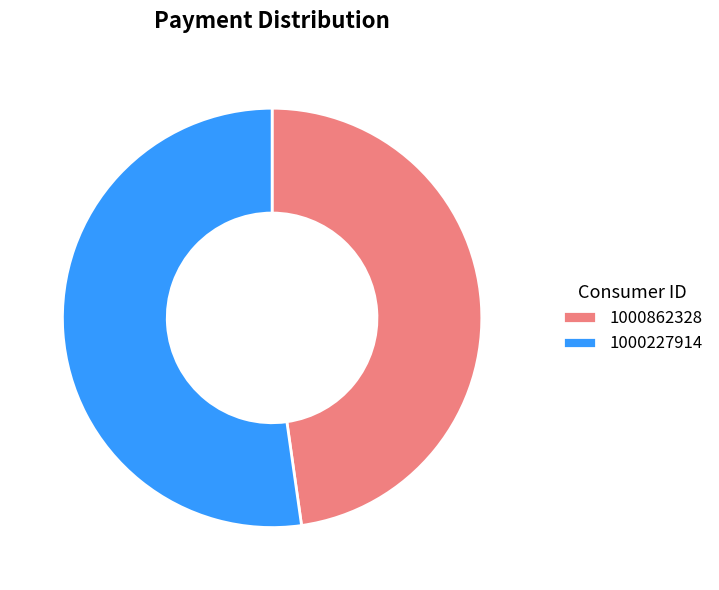

What is the largest slice in the pie chart?

1000227914